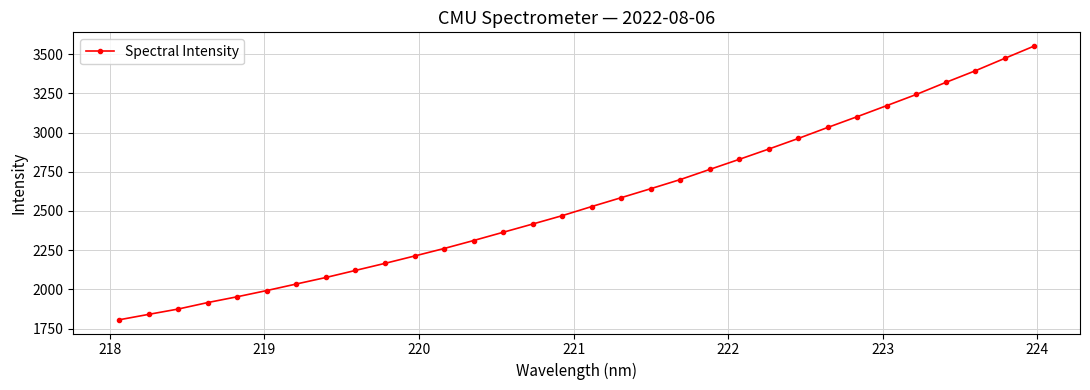

Does the chart display data point markers on the line(s)?

Yes